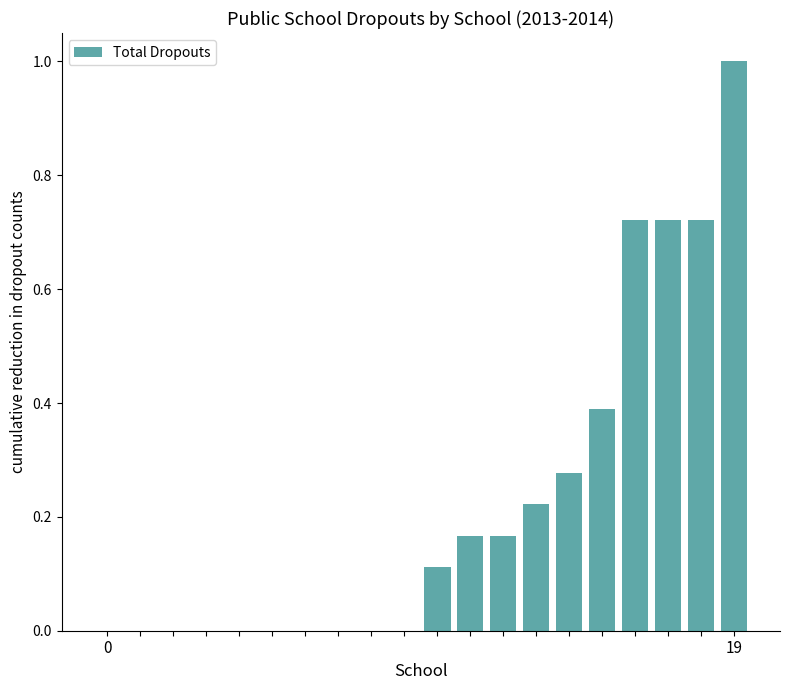

What is the maximum value shown in the chart?

1.0